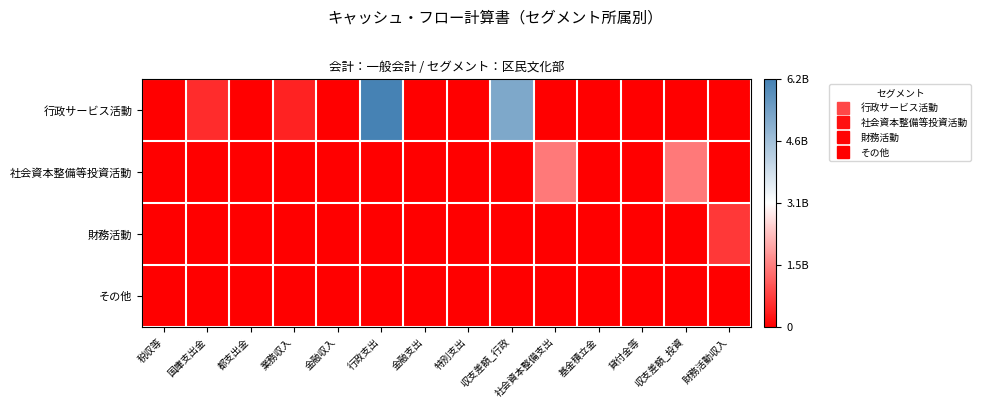

What is the total value across all series at 金融支出?

6499532